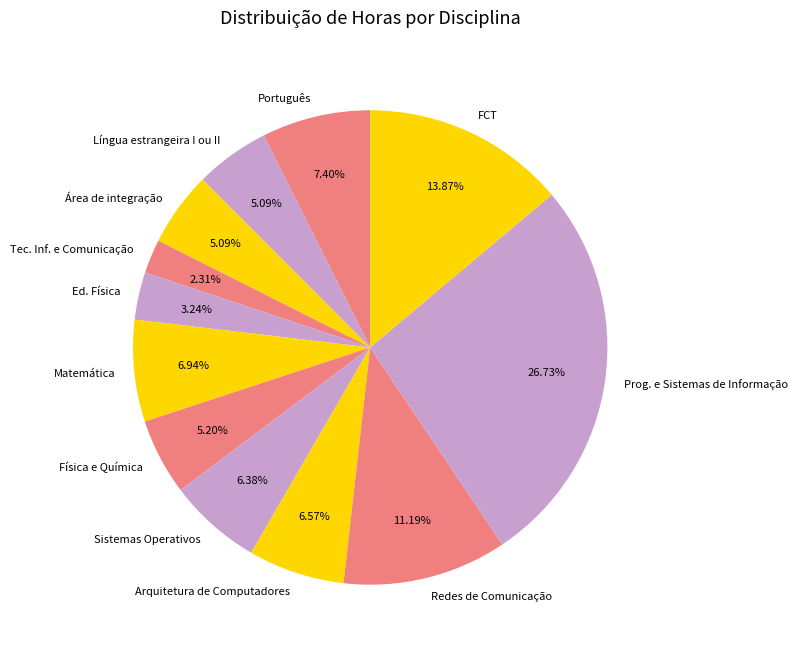

To the nearest percent, what percentage of the pie is Arquitetura de Computadores?

7%